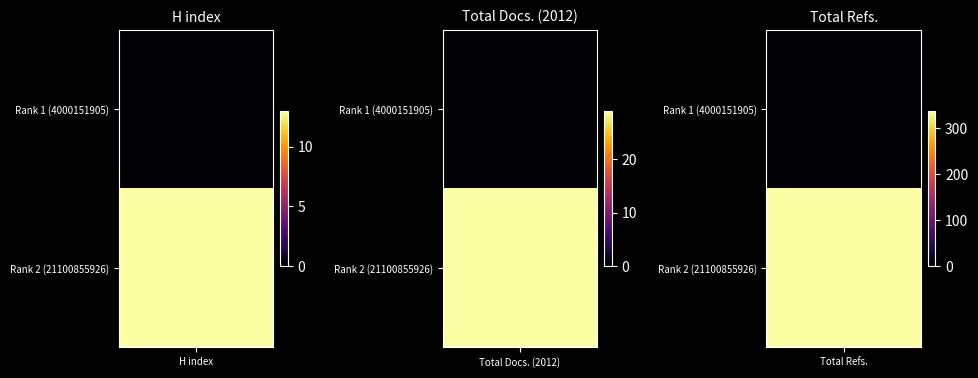

Rank the series by their maximum value, from highest to lowest.

Rank 2 (21100855926), Rank 1 (4000151905)